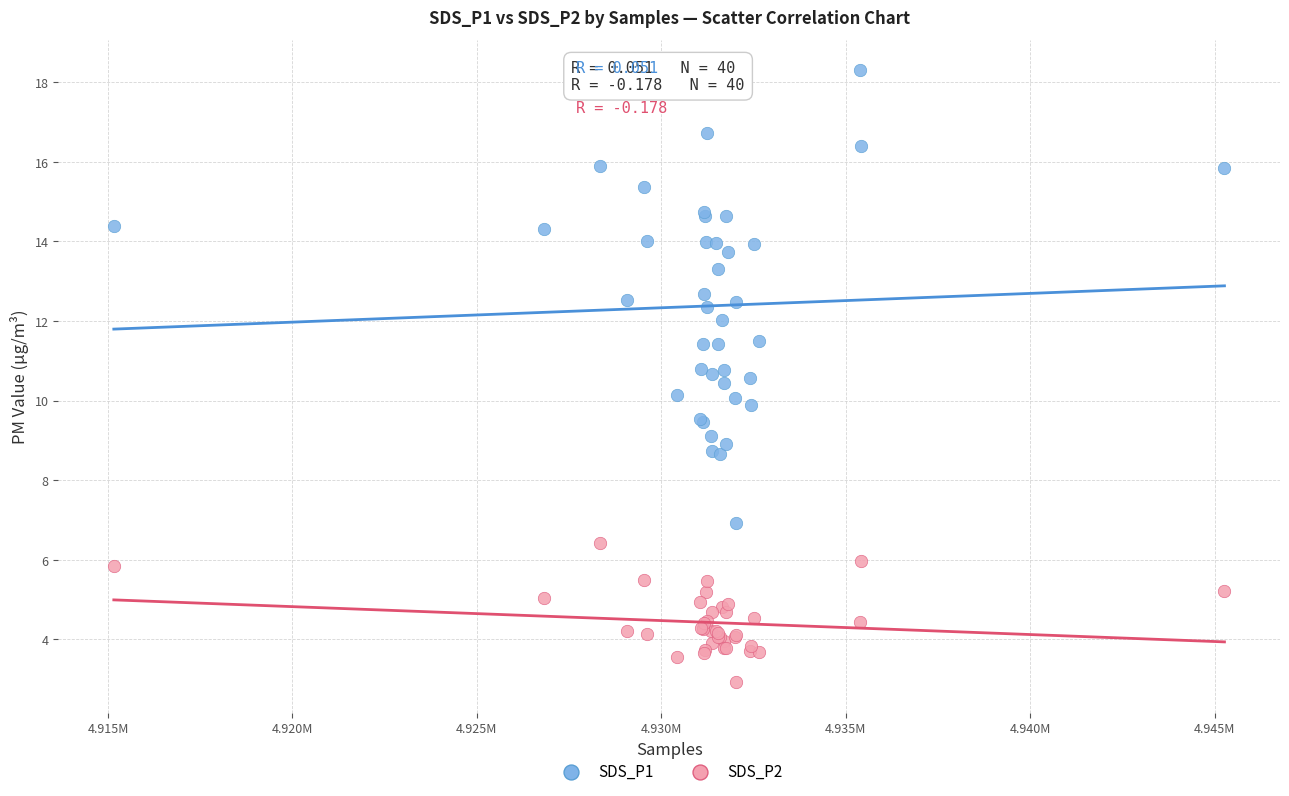

Which series contains the highest Y value?

SDS_P1